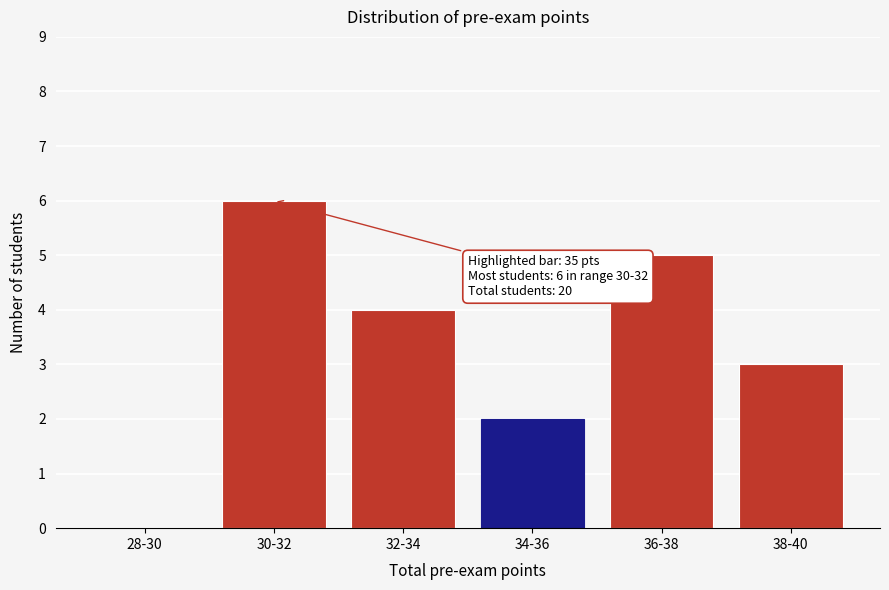

Reading left to right, transcribe all the data shown in this chart.

28-30=0	30-32=6	32-34=4	34-36=2	36-38=5	38-40=3